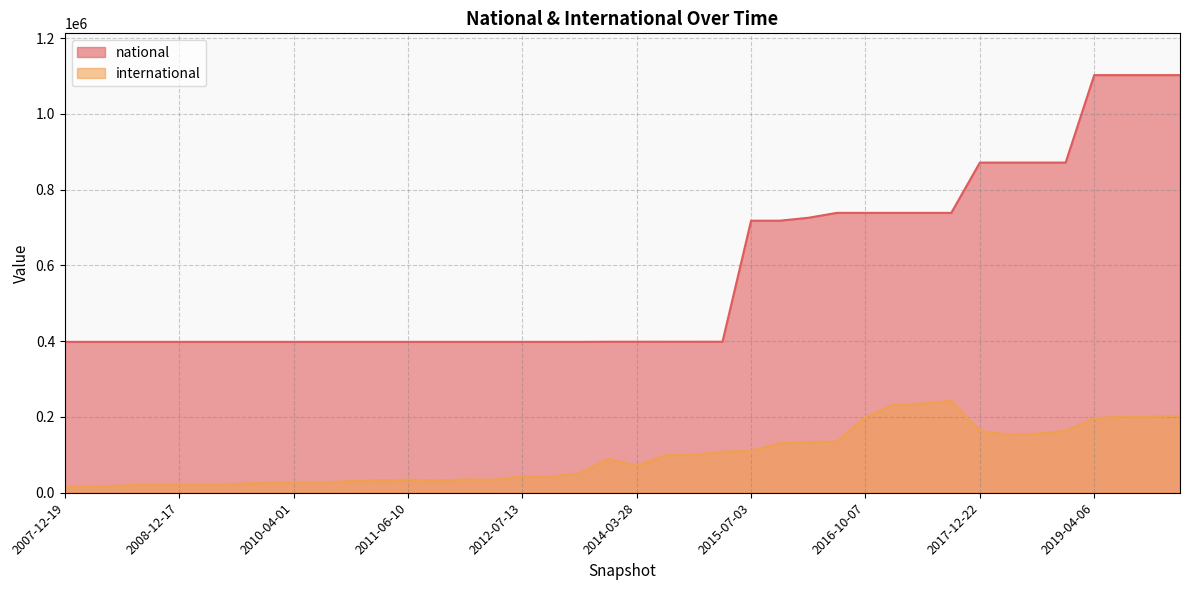

True or false: international and national cross at least once.

False